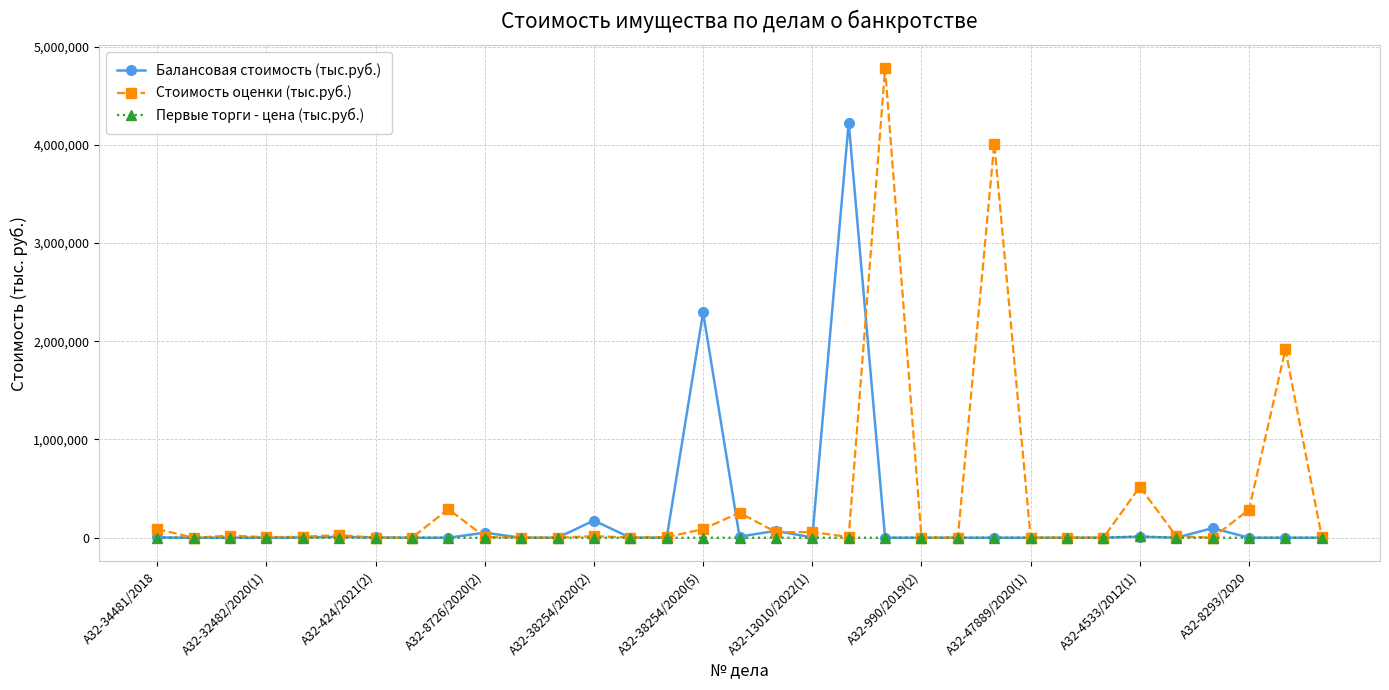

True or false: Стоимость оценки (тыс.руб.) has more than 2 points higher than both neighbors.

True